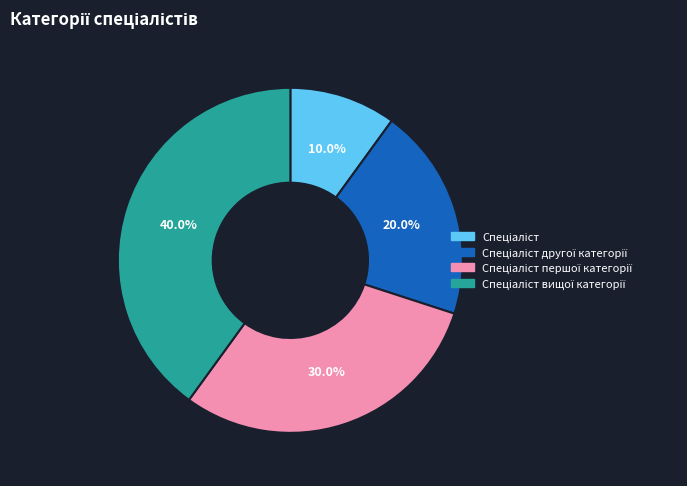

Is there any slice that represents more than half of the pie?

No